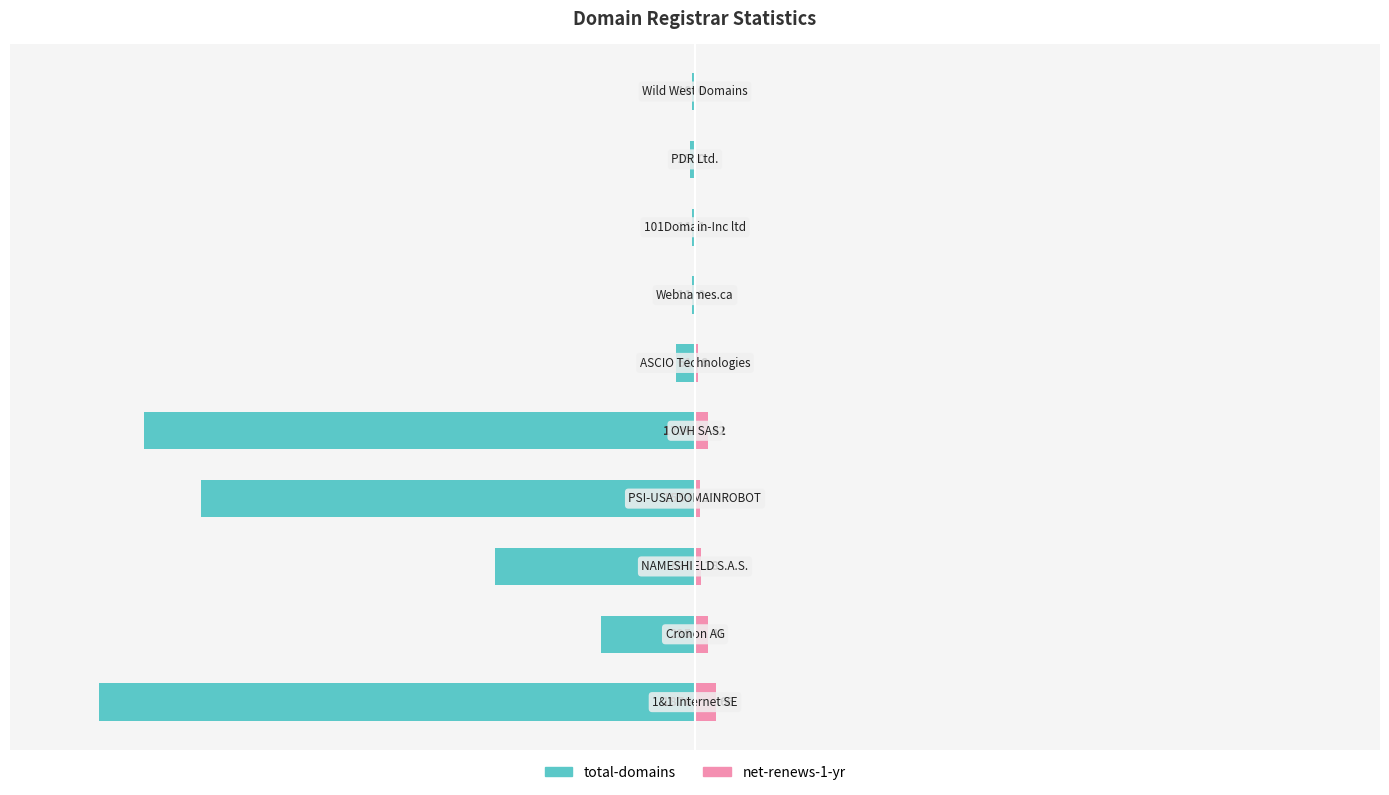

What are all the series names shown in the legend?

total-domains, net-renews-1-yr